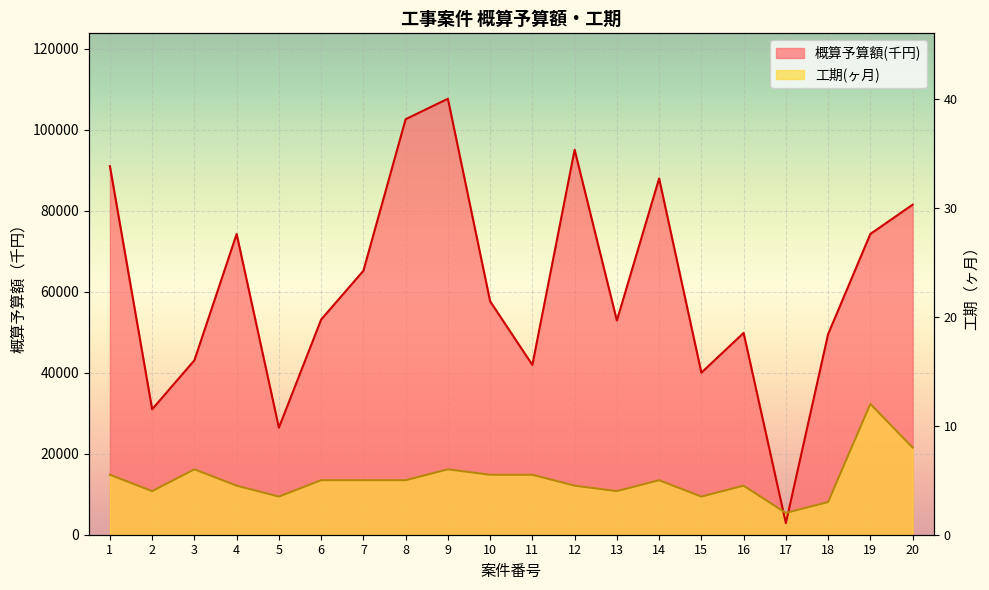

What is the minimum value for 概算予算額(千円)?

2860.0